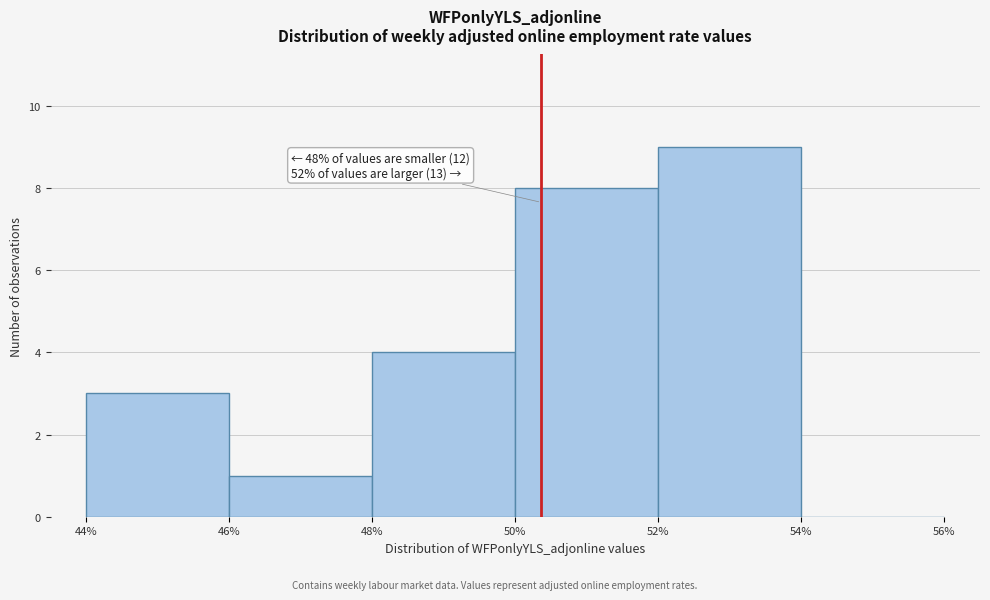

Over which range of the x-axis is the bar tallest?

52% to 54%